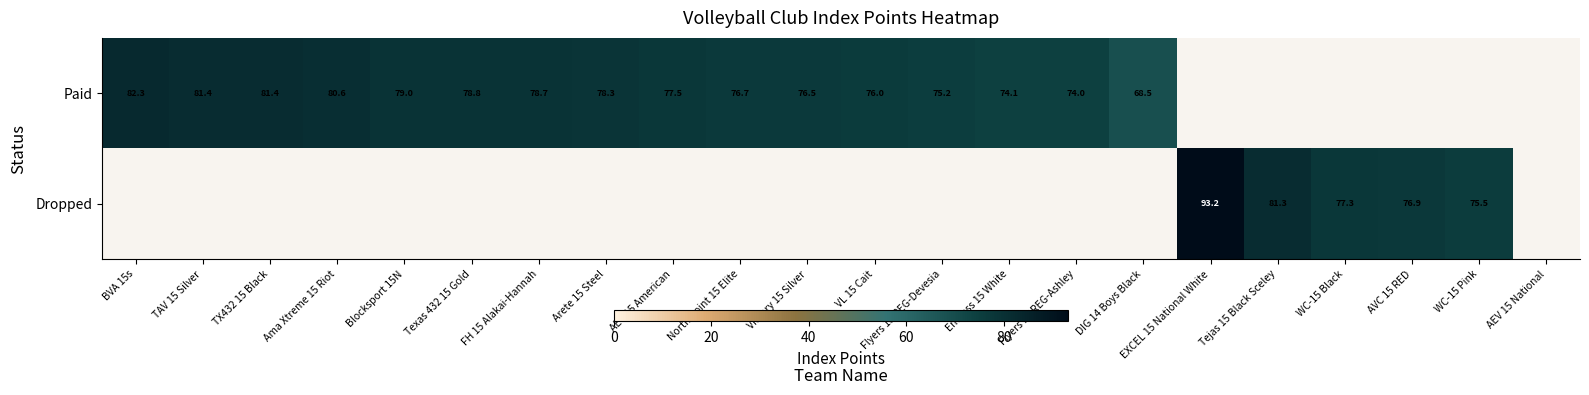

True or false: Dropped has a value of 93.2 at EXCEL 15 National White.

True